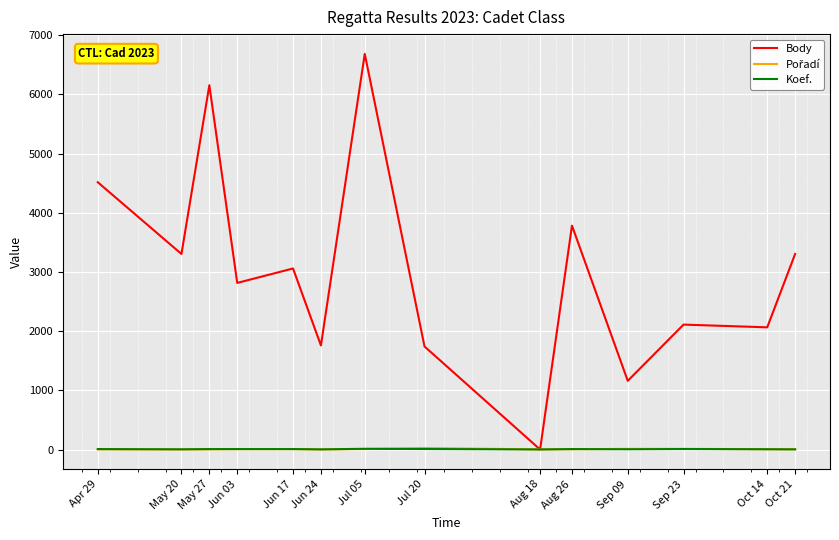

How many distinct data groups are displayed?

3